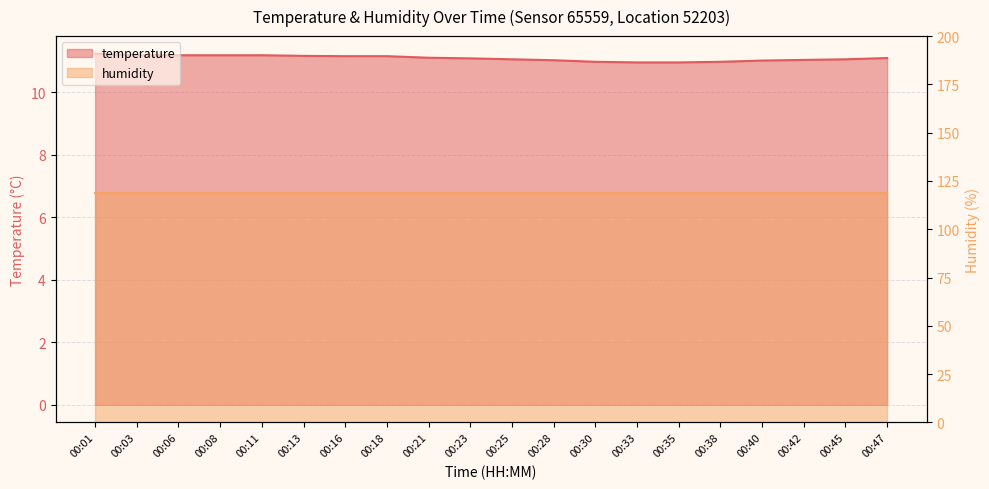

Rank the categories by value from lowest to highest.

00:33, 00:35, 00:30, 00:38, 00:40, 00:28, 00:42, 00:25, 00:45, 00:23, 00:47, 00:21, 00:16, 00:18, 00:13, 00:03, 00:06, 00:08, 00:11, 00:01